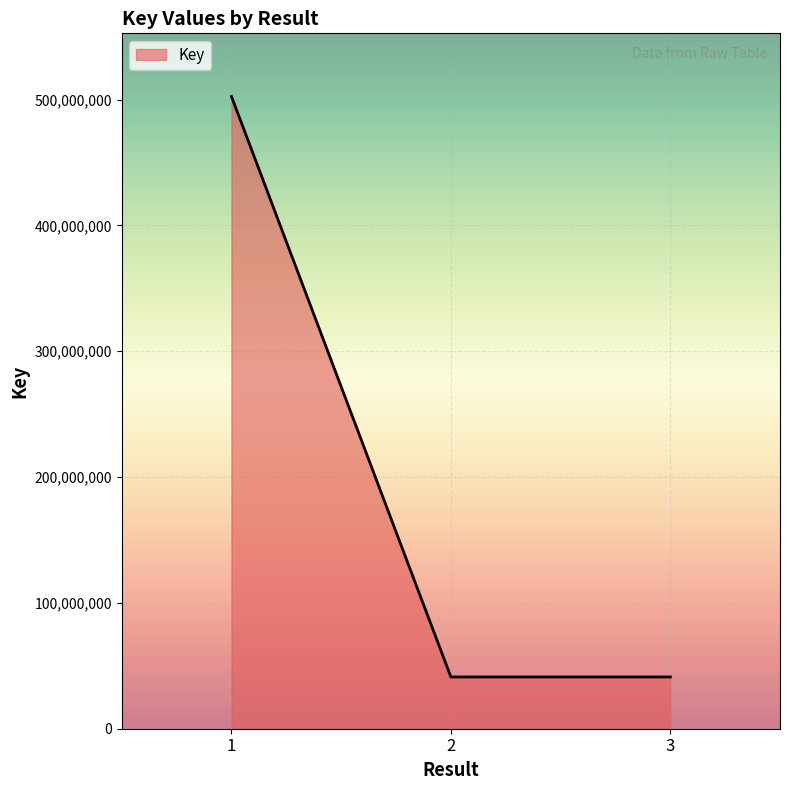

What is the change in value from 1 to 3?

-461316090